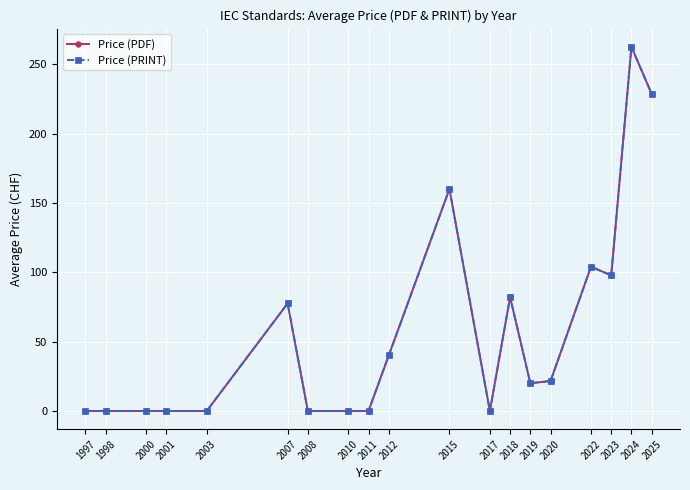

What value does the Price (PDF) series have at 2022?

104.0